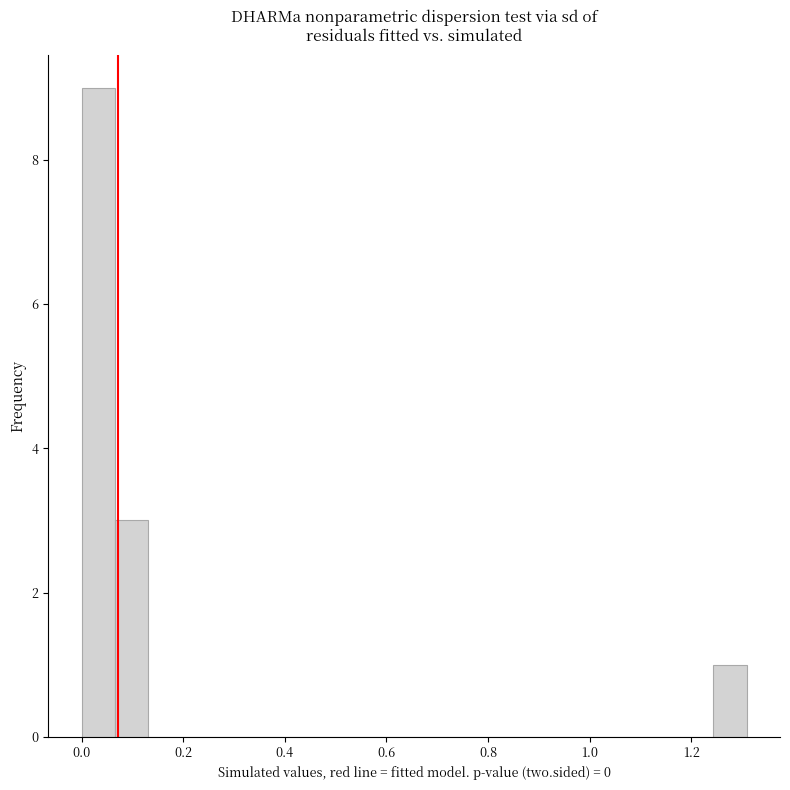

Around what value on the x-axis is the tallest bar? Give the approximate position of its centre, as read against the axis.

0.04